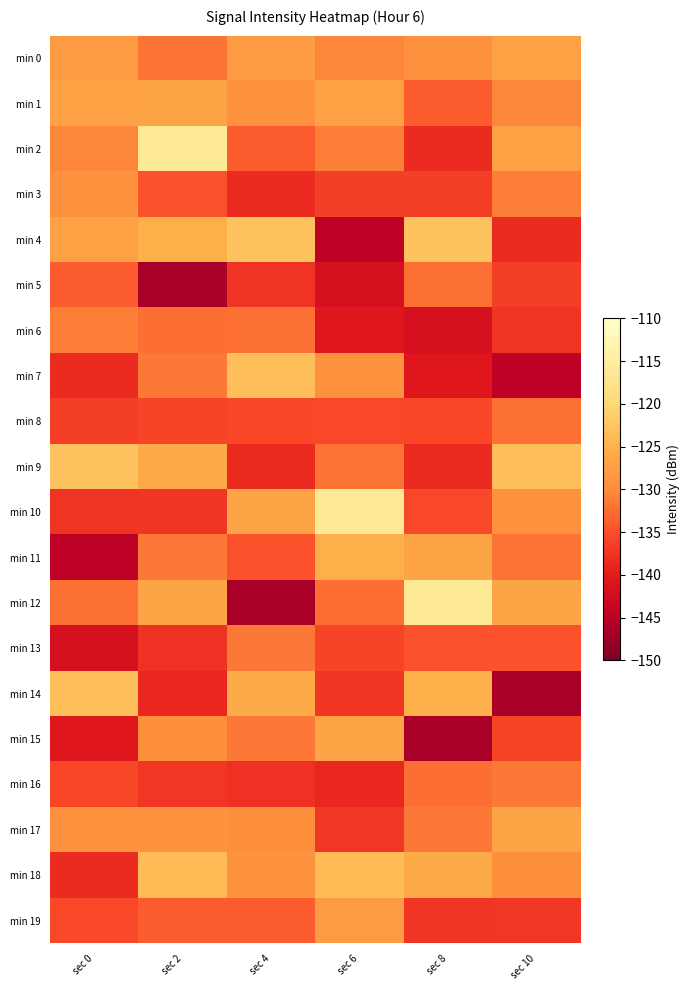

Which series has the largest range (max minus min)?

min 12